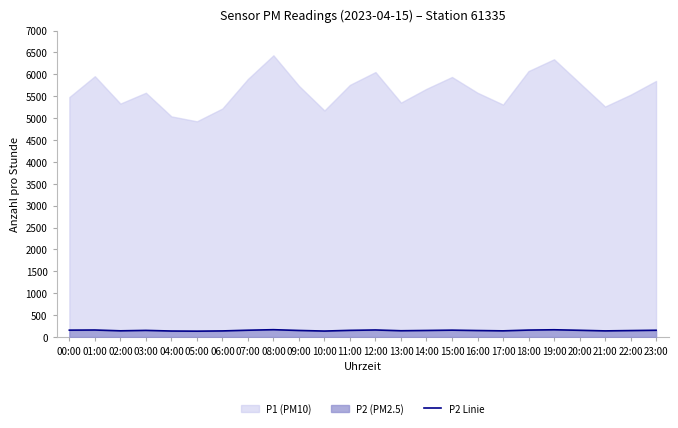

How many lines are shown in the chart?

1